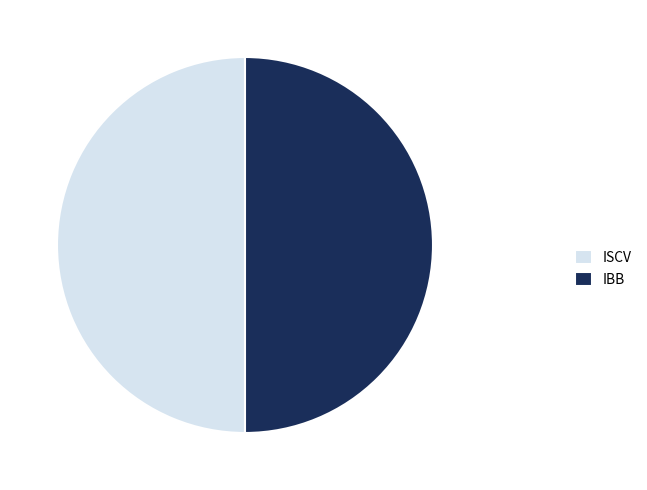

Approximately how many times larger is the value at ISCV compared to IBB?

1.0